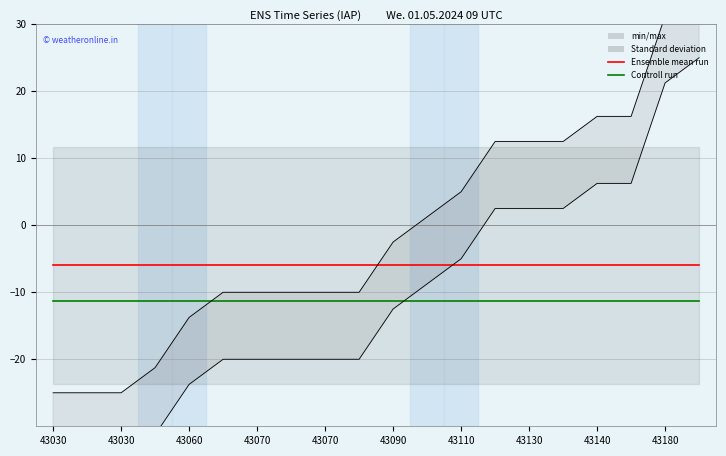

Is this an area chart (filled region under the line)?

No